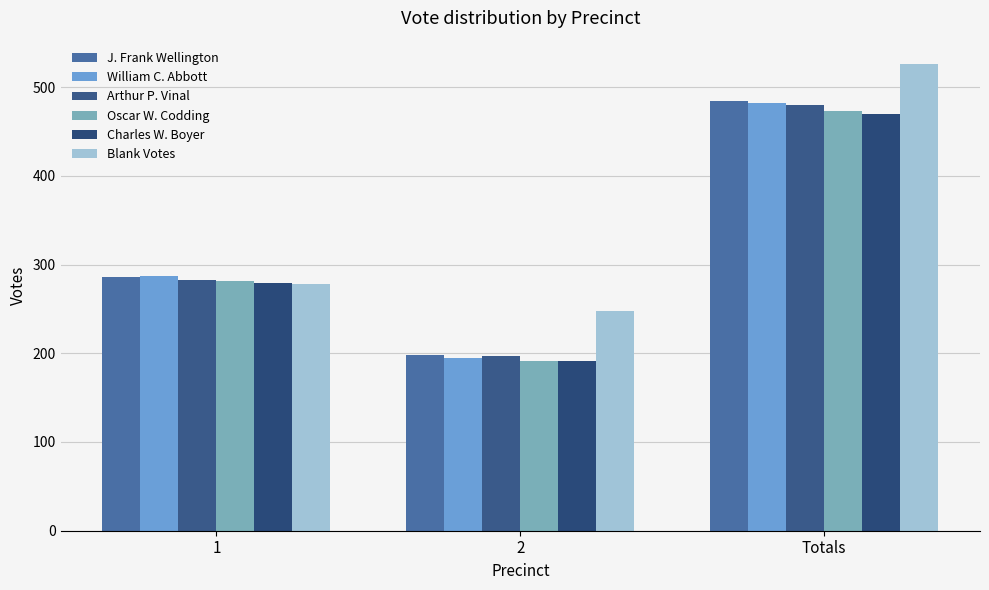

What are all the series names shown in the legend?

J. Frank Wellington, William C. Abbott, Arthur P. Vinal, Oscar W. Codding, Charles W. Boyer, Blank Votes